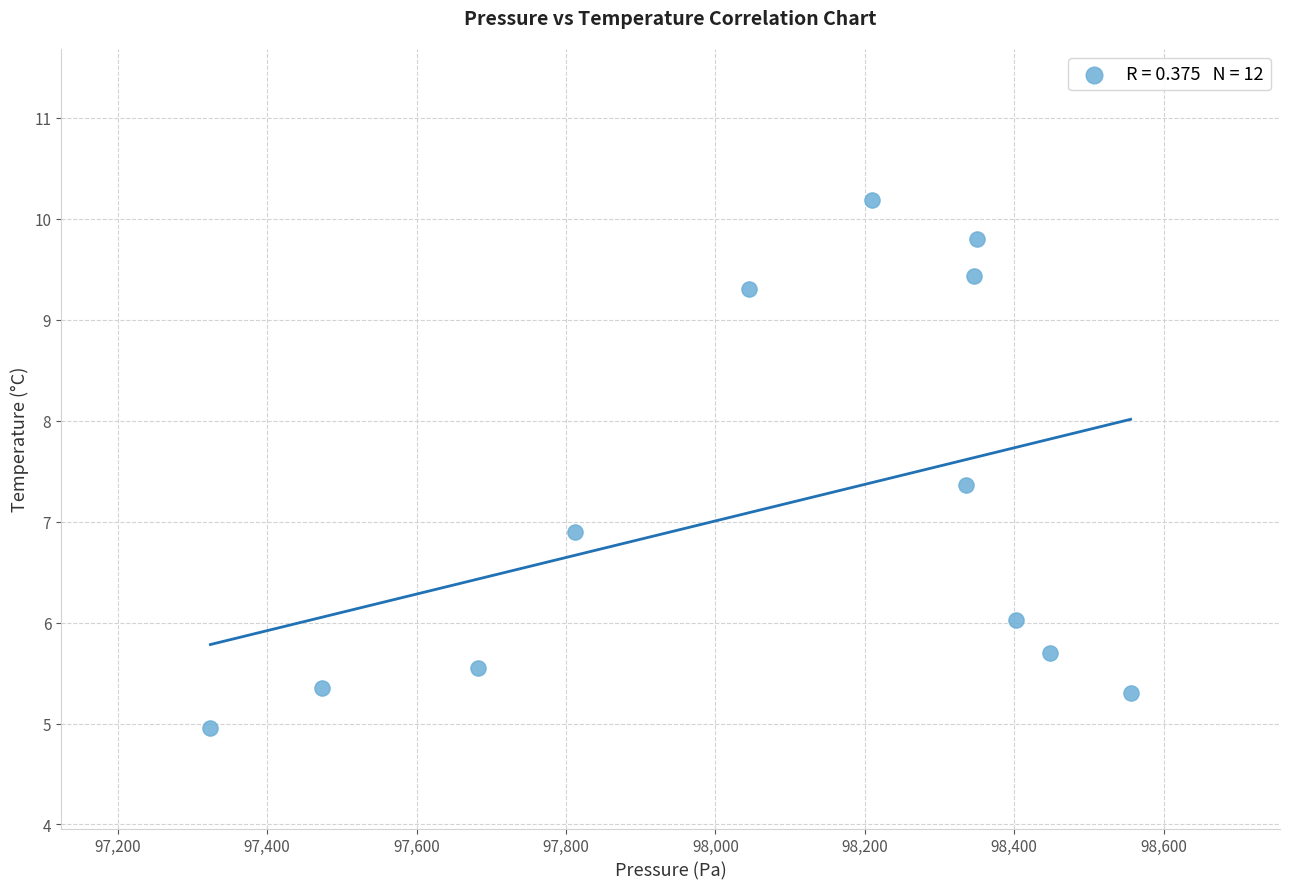

What is the range of Y values (max minus min)?

5.2